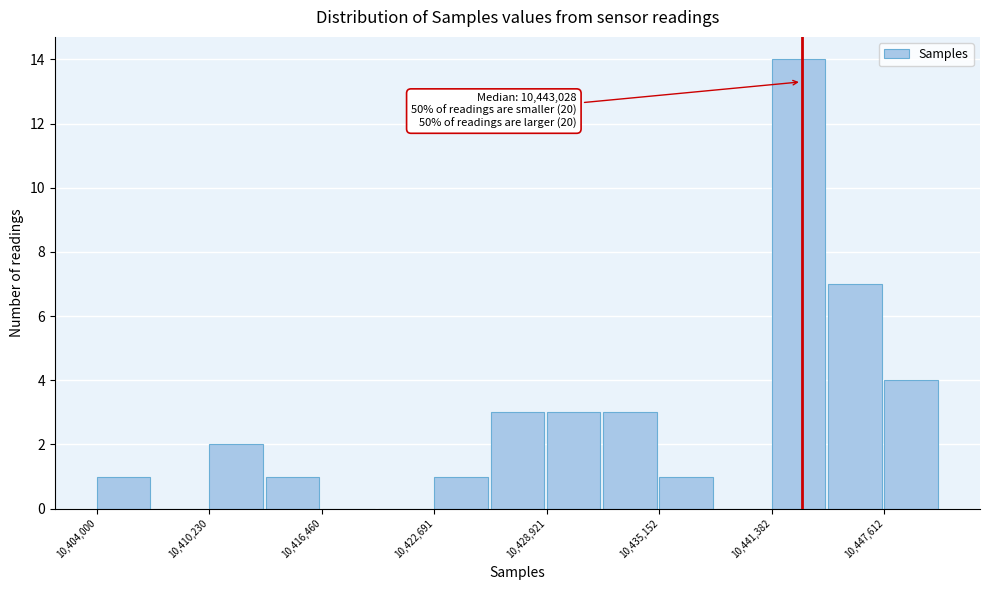

Around what value on the x-axis is the tallest bar? Give the approximate position of its centre, as read against the axis.

10443000